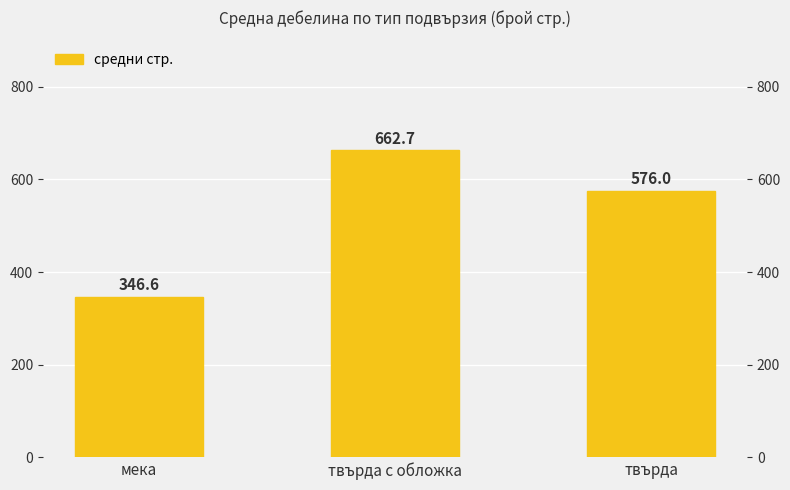

Rank the categories by value from highest to lowest.

твърда с обложка, твърда, мека